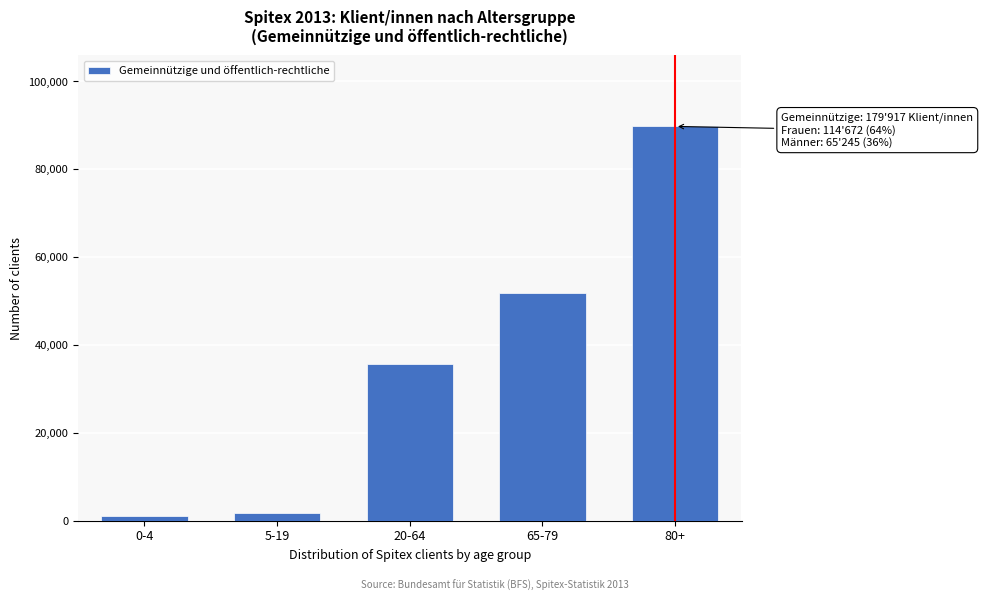

Reading left to right, extract all data points from this chart.

1000	1665	35718	51786	89748